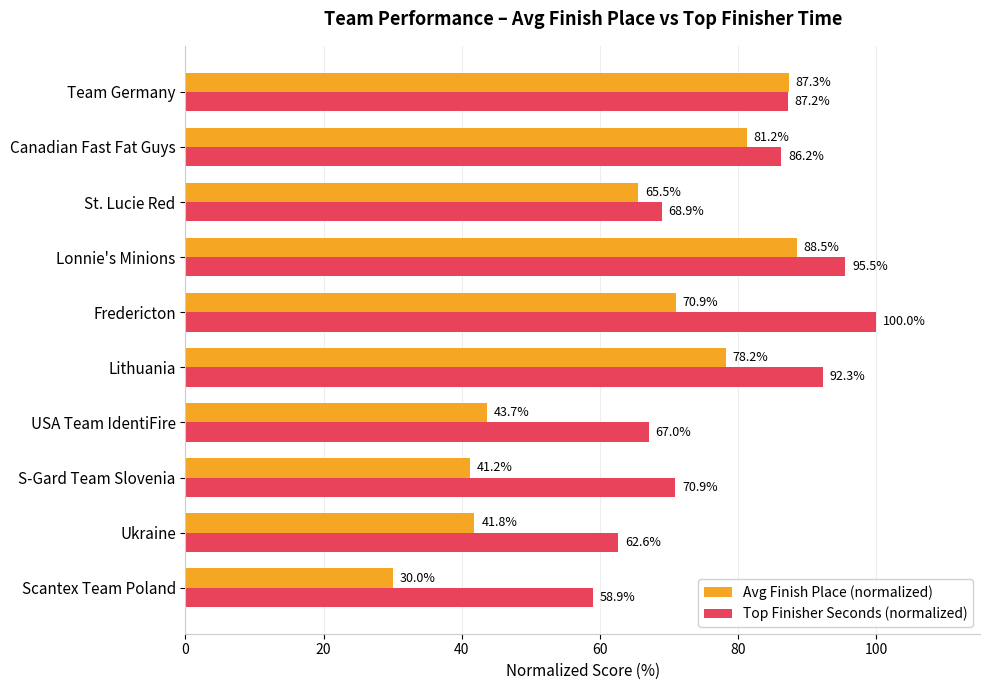

At how many categories does at least one series exceed 54?

10